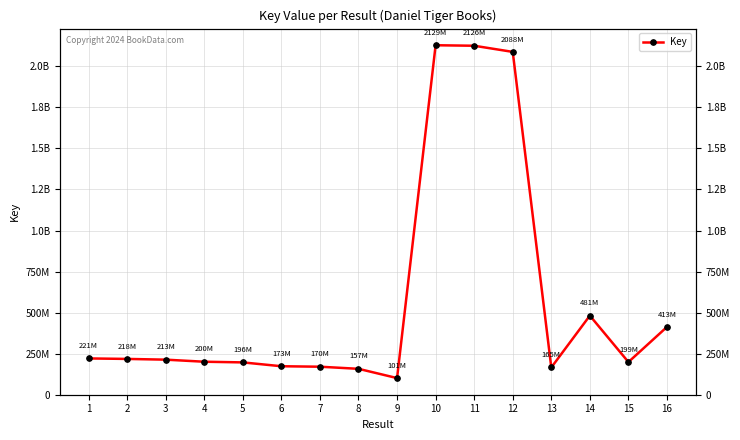

Reading left to right, what are all the values shown in this chart?

1=220537180	2=217547275	3=213080285	4=200457403	5=196414093	6=172964153	7=170115772	8=157243524	9=100826665	10=2128919592	11=2125808207	12=2088408484	13=165491697	14=481384407	15=198566036	16=412557092